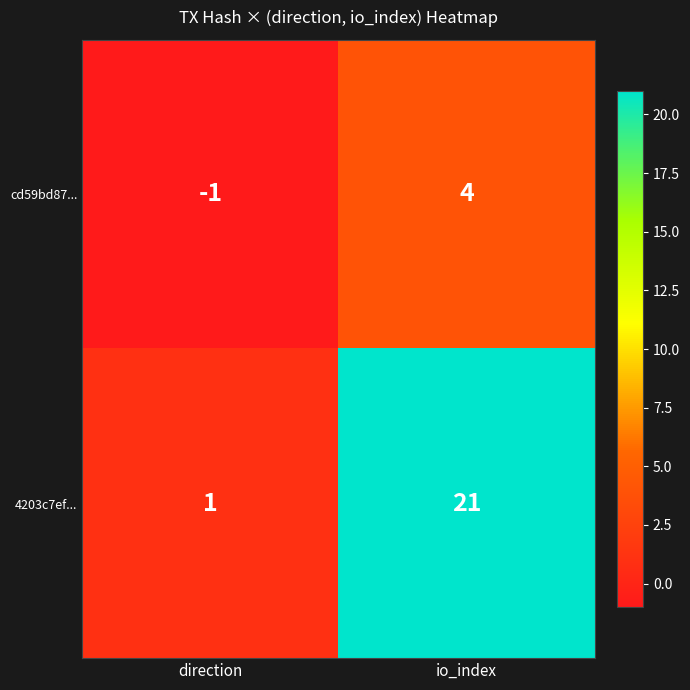

List the series in order of their overall mean, lowest first.

cd59bd87..., 4203c7ef...